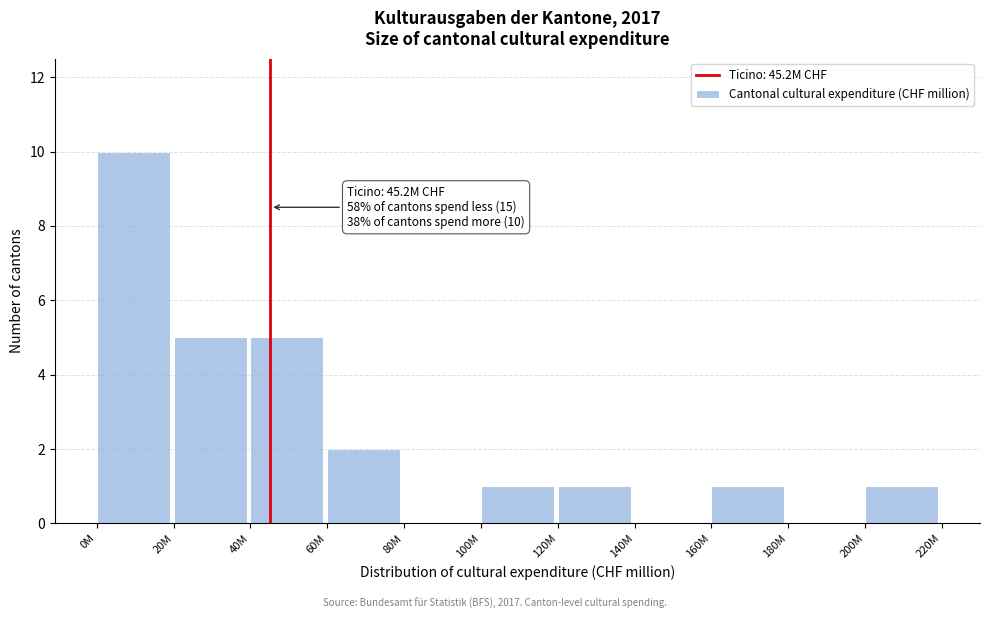

Reading left to right, transcribe all the data shown in this chart.

0M=10	20M=5	40M=5	60M=2	80M=0	100M=1	120M=1	140M=0	160M=1	180M=0	200M=1